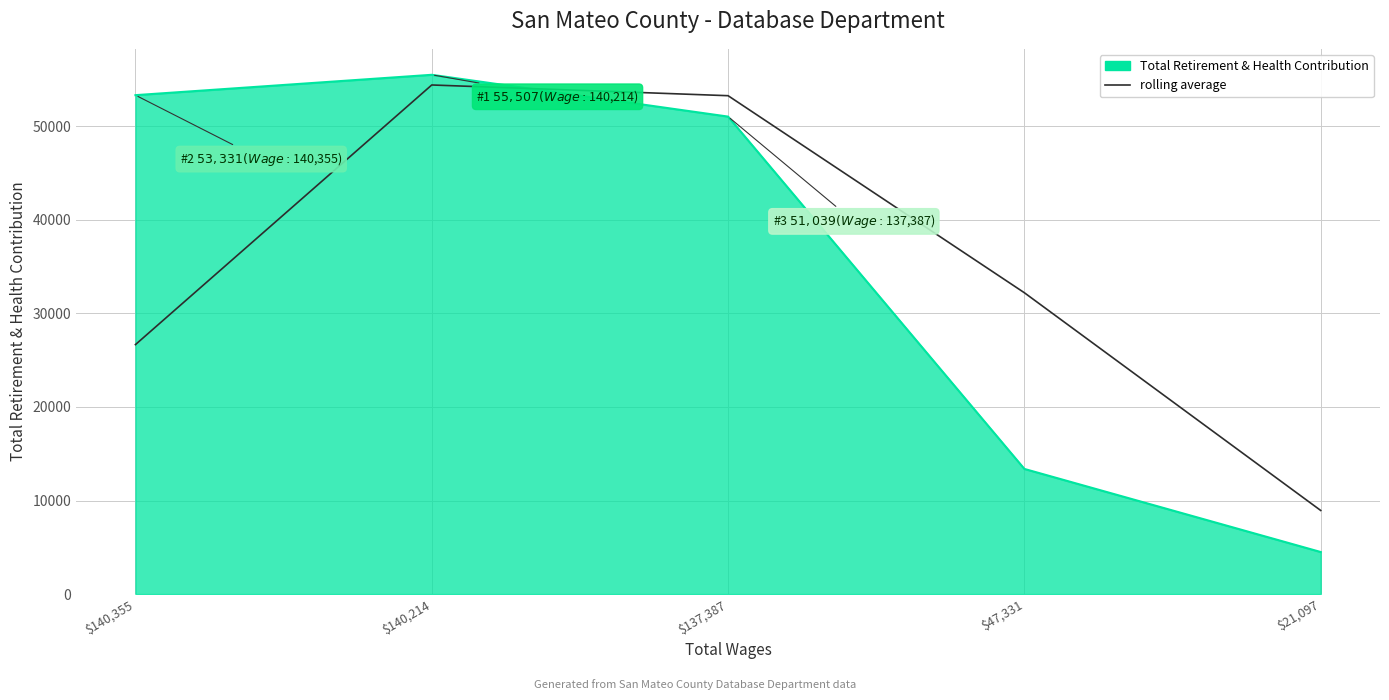

What is the approximate value of rolling average at $140,355?

26665.5